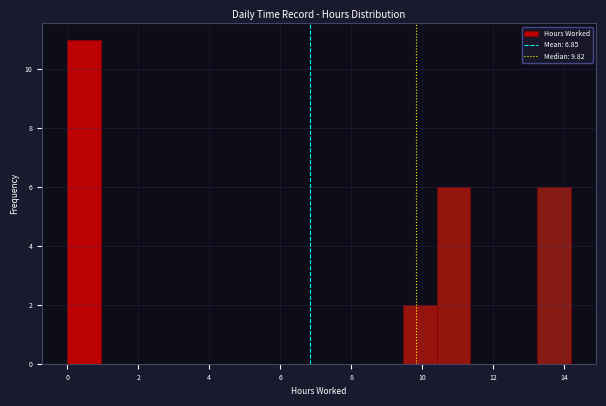

What is the height of the bar covering 13.2 to 14.2 on the x-axis? Neither the bar edges nor the heights are printed on the chart, so give them approximately, as read against the axes.

6